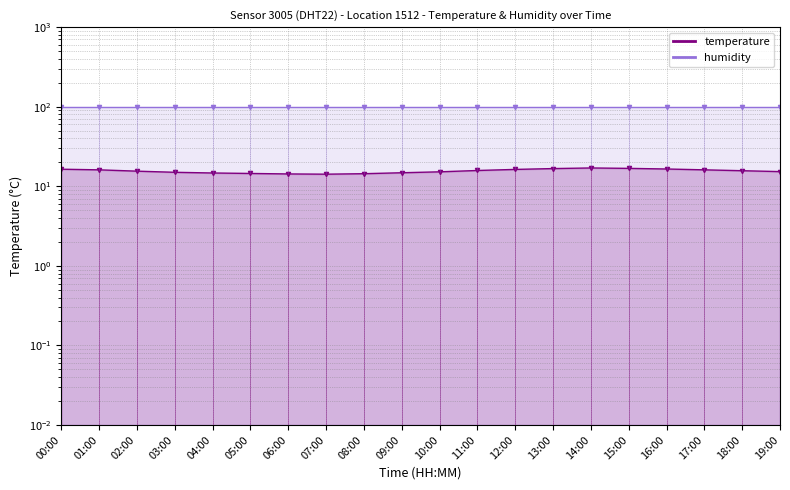

True or false: the data shows 15.2 at 10:00.

True